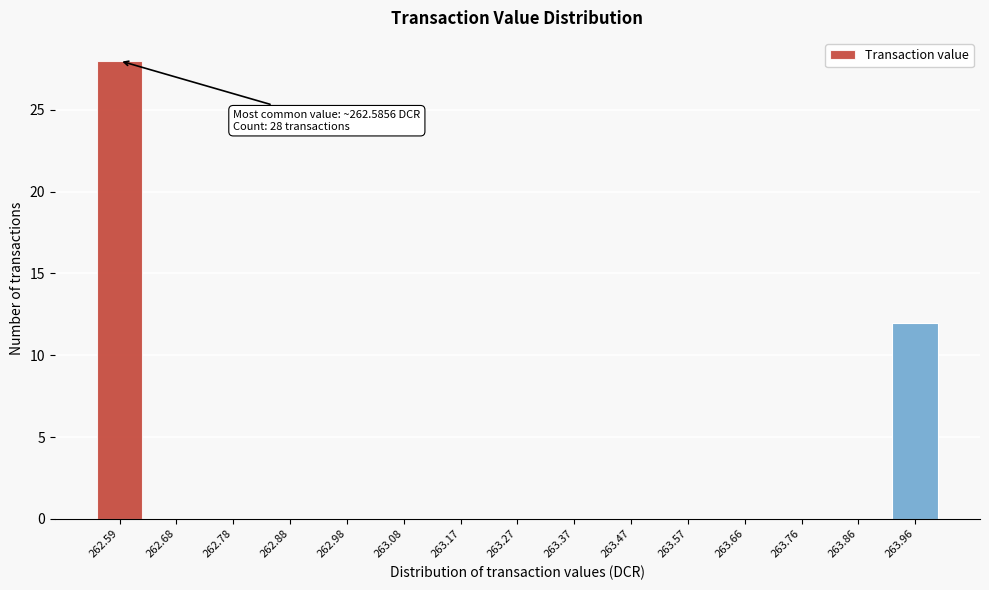

Reading left to right, extract all data points from this chart.

262.59=28	262.68=0	262.78=0	262.88=0	262.98=0	263.08=0	263.17=0	263.27=0	263.37=0	263.47=0	263.57=0	263.66=0	263.76=0	263.86=0	263.96=12